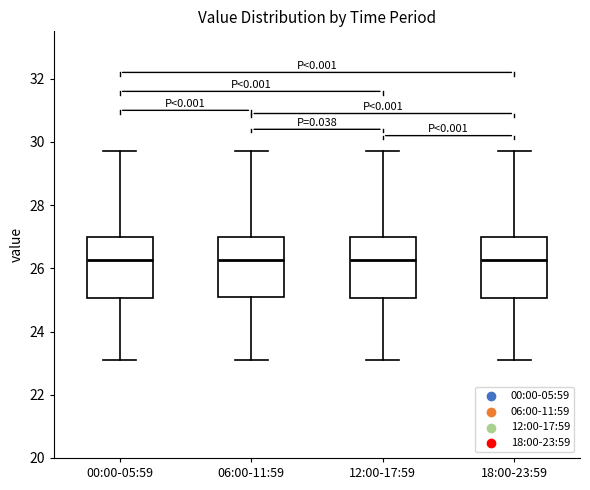

Reading left to right, read every box against the y-axis: the position of its median line, the range the box covers, and the ends of its whiskers. The values are not printed on the chart, so give them approximately, as read against the axis.

00:00-05:59: median 26.2, box 25.0 to 27.0, whiskers 23.2 to 29.8
06:00-11:59: median 26.2, box 25.2 to 27.0, whiskers 23.2 to 29.8
12:00-17:59: median 26.2, box 25.0 to 27.0, whiskers 23.2 to 29.8
18:00-23:59: median 26.2, box 25.0 to 27.0, whiskers 23.2 to 29.8